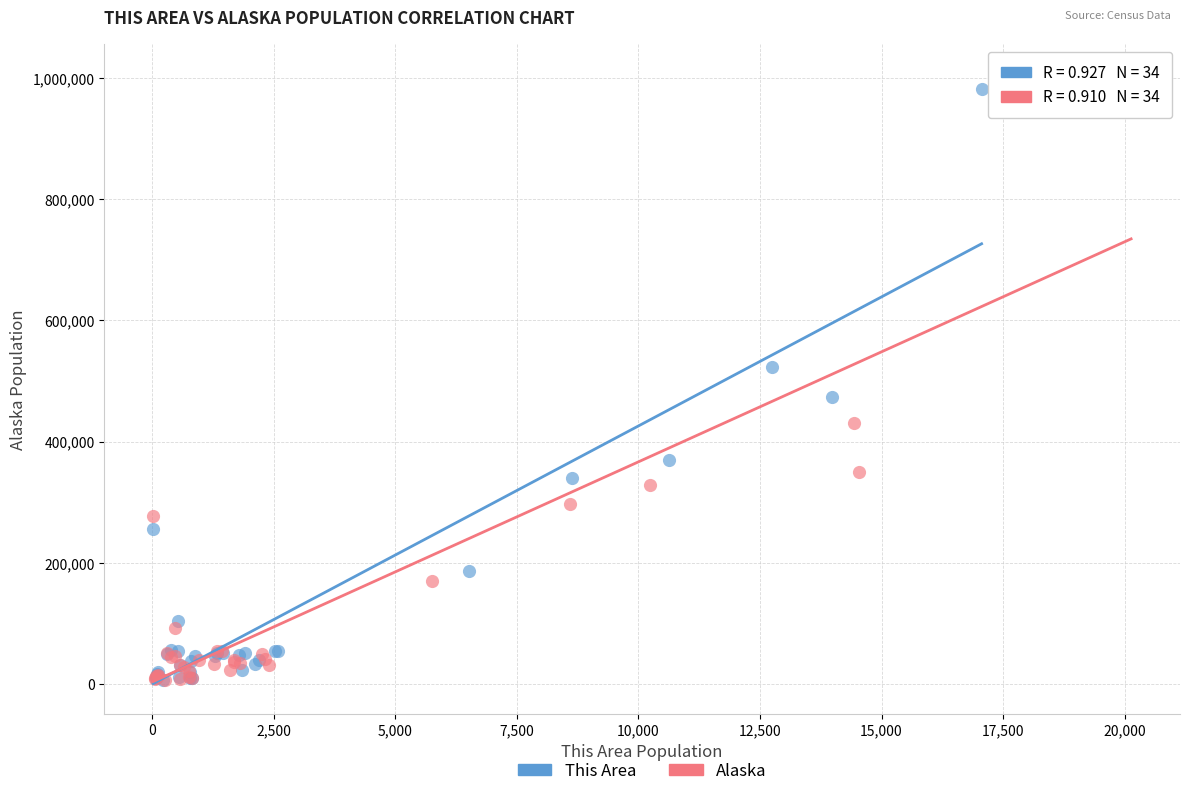

Which series reaches the maximum Y coordinate?

Alaska